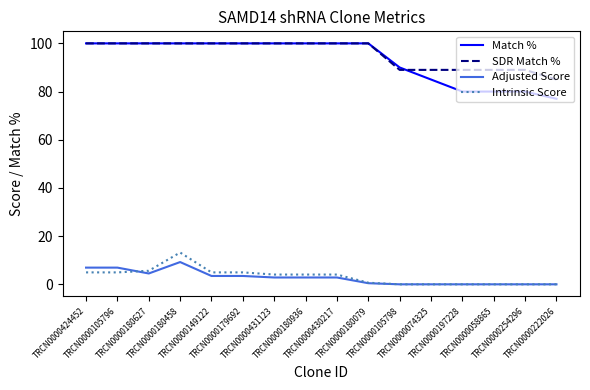

True or false: SDR Match % and Match % cross at least once.

True